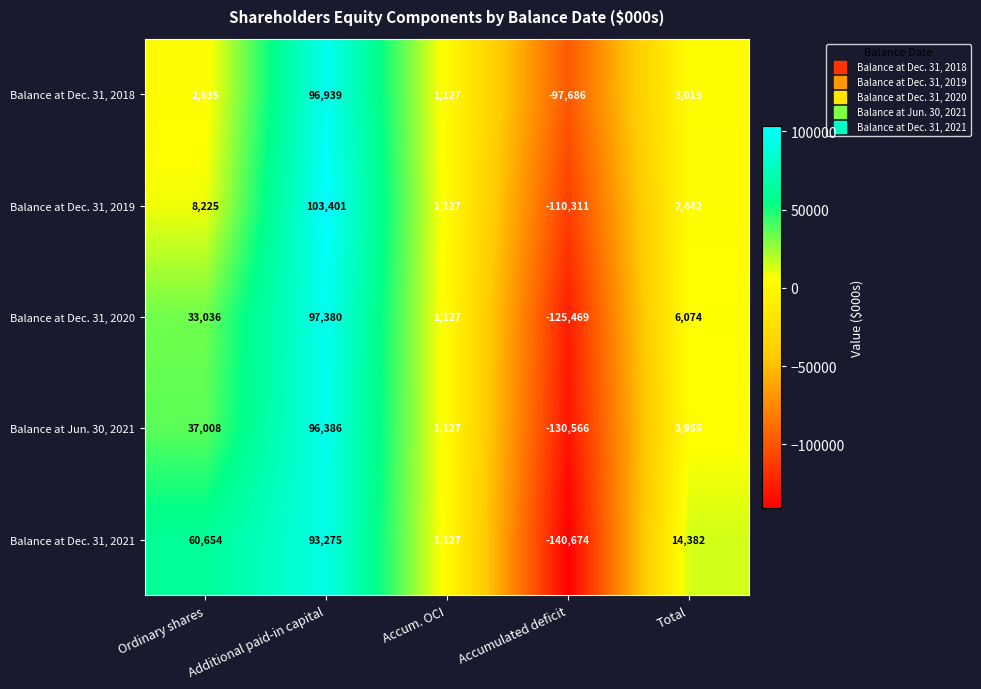

What is the approximate value of Balance at Dec. 31, 2019 at Accumulated deficit, to the nearest 10?

-110310